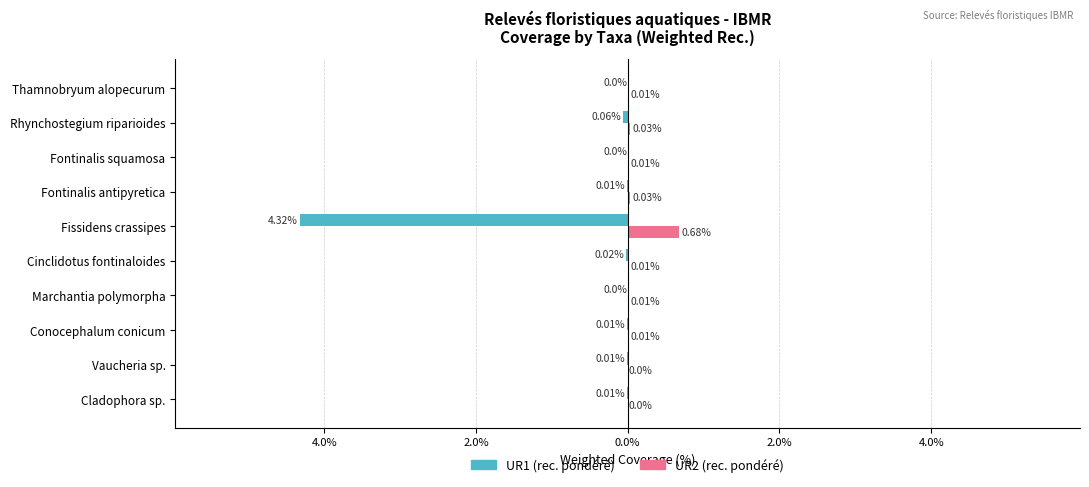

What is the lowest value of the UR1 (rec. pondéré) series?

-4.3